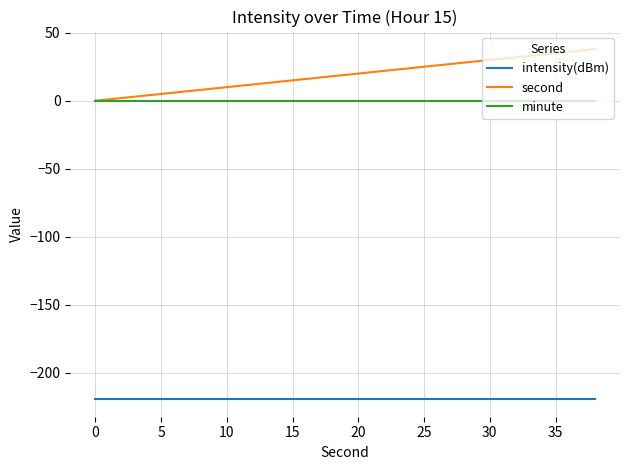

List the series in order of their peak value, lowest first.

intensity(dBm), minute, second